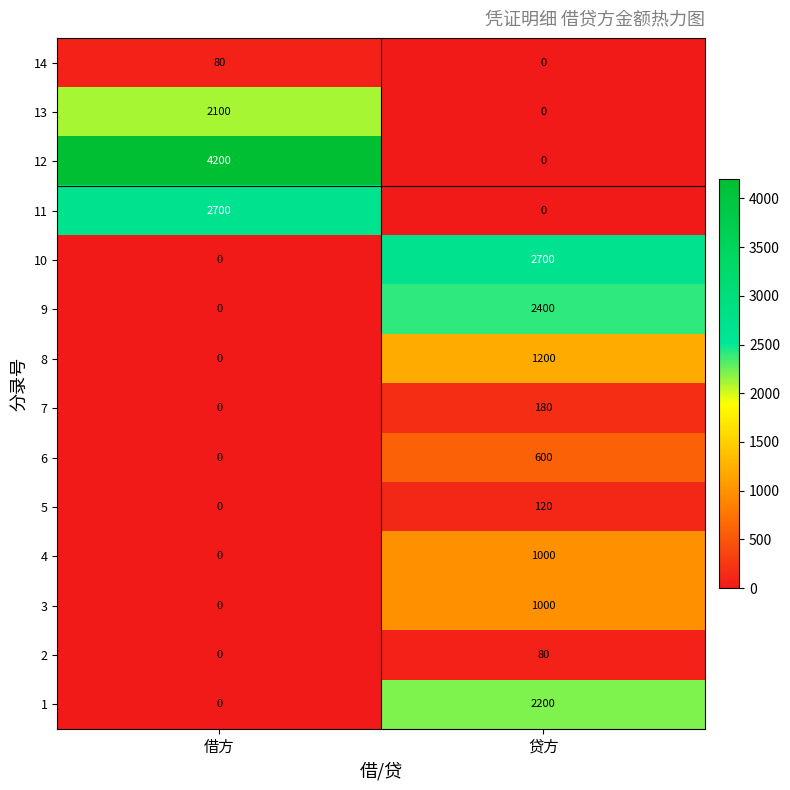

Which series has the largest total across all categories?

12